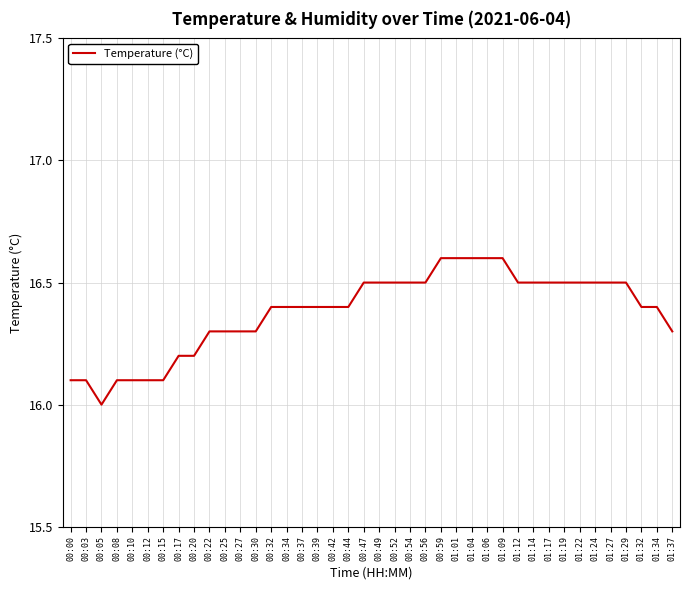

What is the maximum value shown in the chart?

16.6